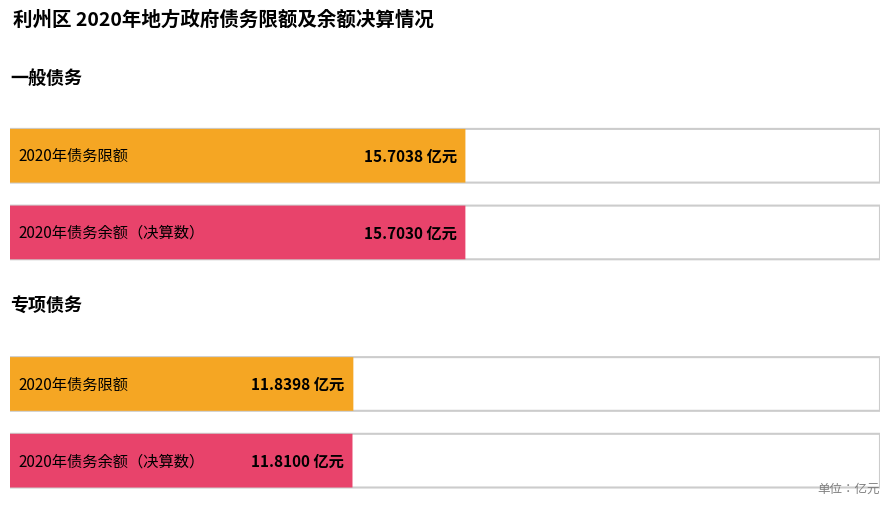

Which series has the largest total across all categories?

一般债务